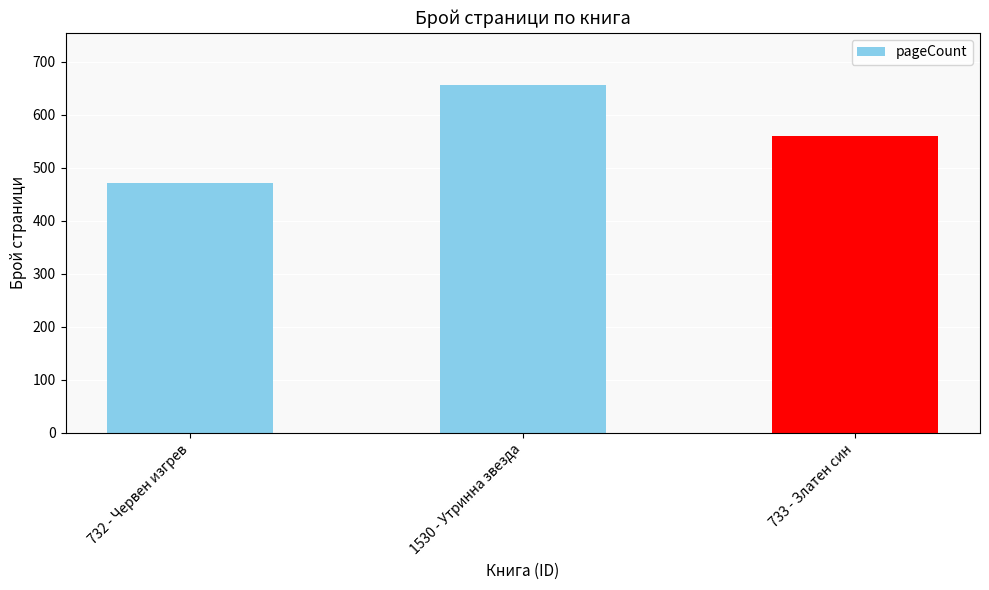

Reading left to right, what are all the values shown in this chart?

472	656	560